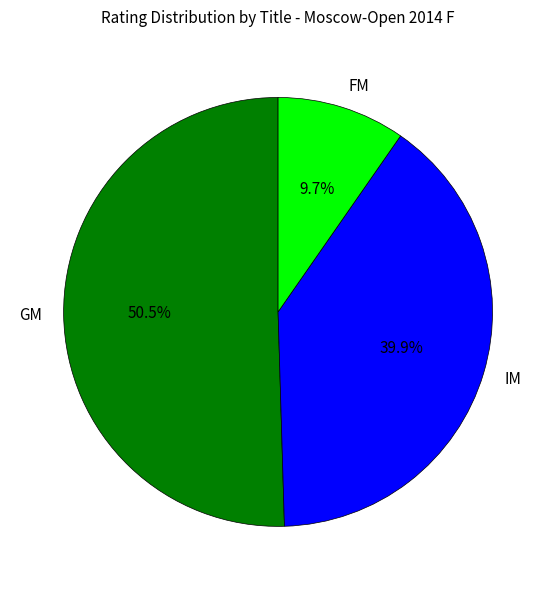

The IM slice represents 16% of the pie. True or false?

False